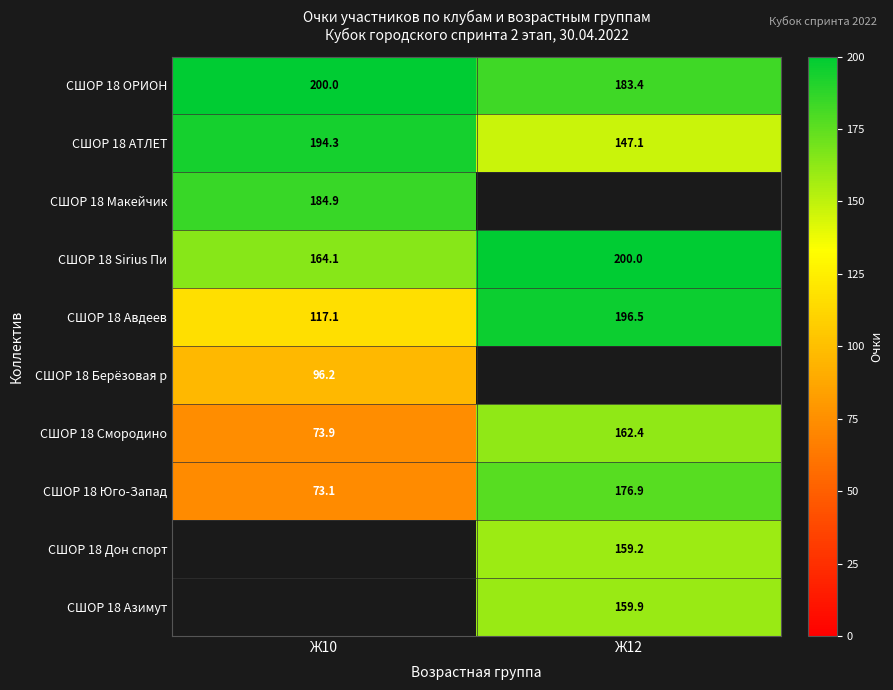

The СШОР 18 Смородино series shows 37.3 at Ж10. True or false?

False